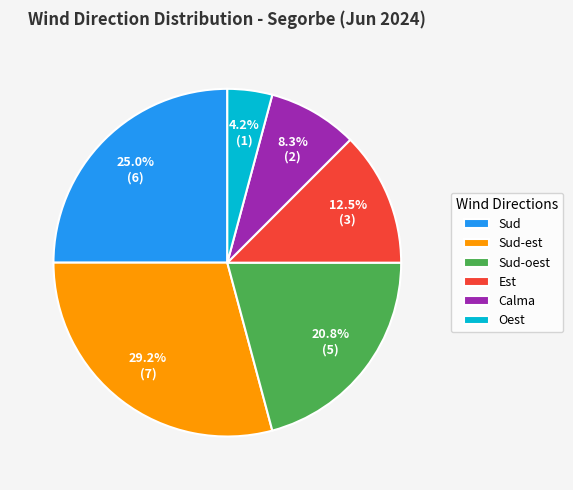

What is the smallest slice in the pie chart?

Oest